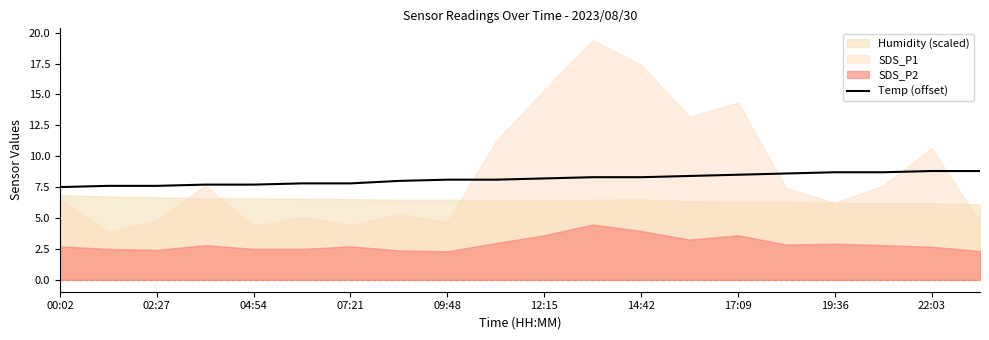

The value of Temp (offset) at 02:27 is 2.4. True or false?

False